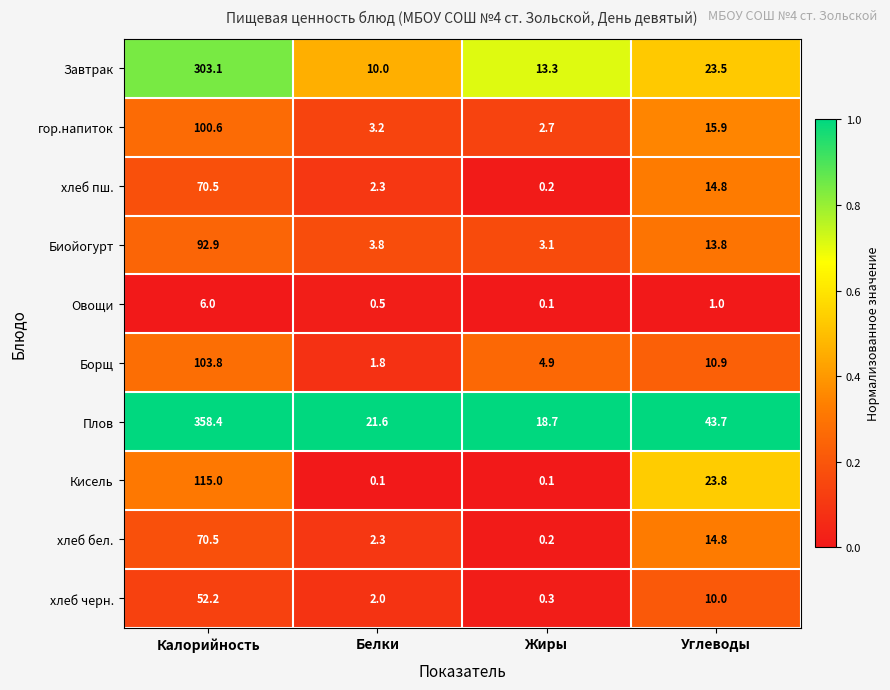

List the labels in order of хлеб черн. value, smallest first.

Жиры, Белки, Углеводы, Калорийность